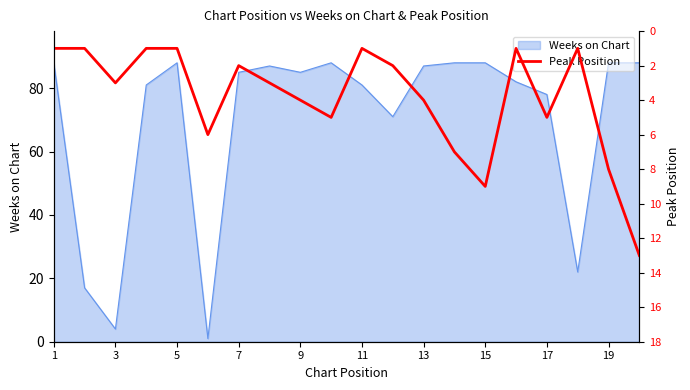

Is it true that Weeks on Chart equals 87 at 13?

True